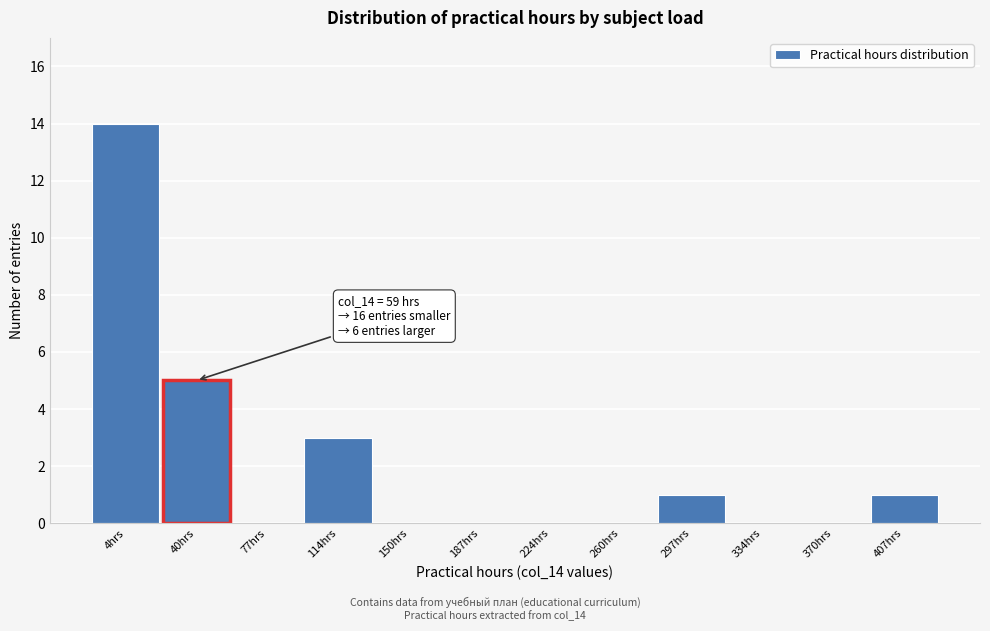

Reading left to right, transcribe all the data shown in this chart.

4hrs=14	40hrs=5	77hrs=0	114hrs=3	150hrs=0	187hrs=0	224hrs=0	260hrs=0	297hrs=1	334hrs=0	370hrs=0	407hrs=1